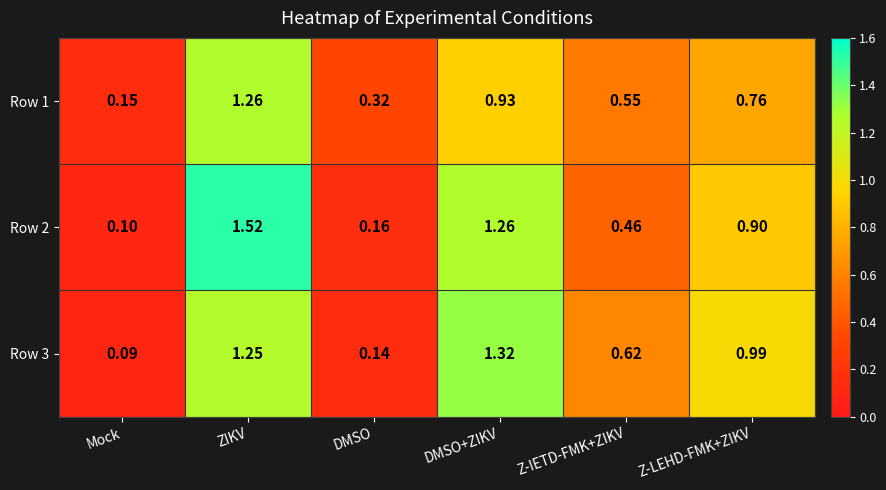

At Mock, list the series in order from smallest to largest.

Row 3, Row 2, Row 1